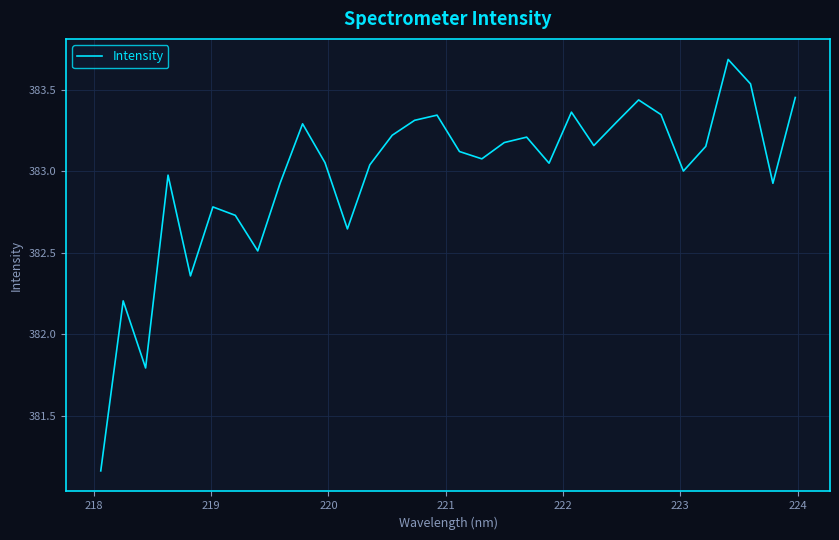

What is the difference between the maximum and minimum values?

2.5